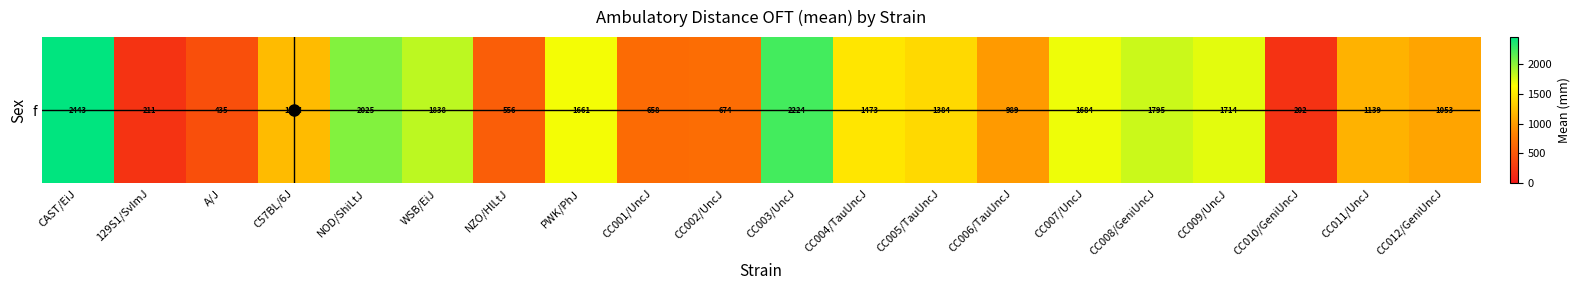

List the labels in order of value, smallest first.

CC010/GeniUncJ, 129S1/SvImJ, A/J, NZO/HlLtJ, CC001/UncJ, CC002/UncJ, CC006/TauUncJ, CC012/GeniUncJ, CC011/UncJ, C57BL/6J, CC005/TauUncJ, CC004/TauUncJ, PWK/PhJ, CC007/UncJ, CC009/UncJ, CC008/GeniUncJ, WSB/EiJ, NOD/ShiLtJ, CC003/UncJ, CAST/EiJ